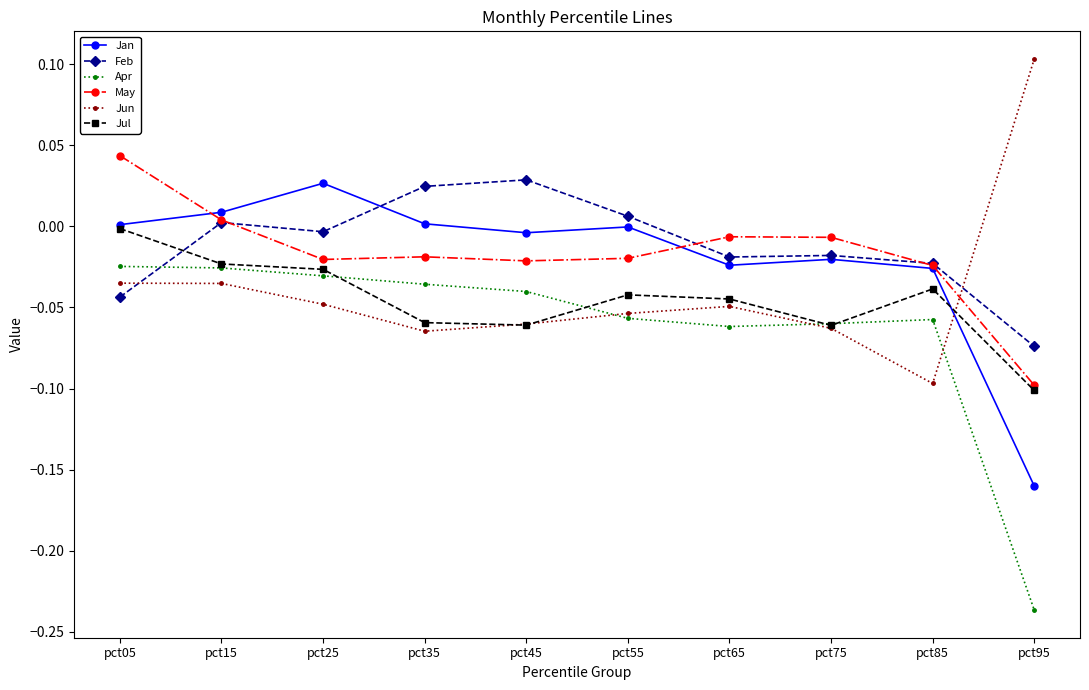

What is the sum of all Apr values?

-0.6